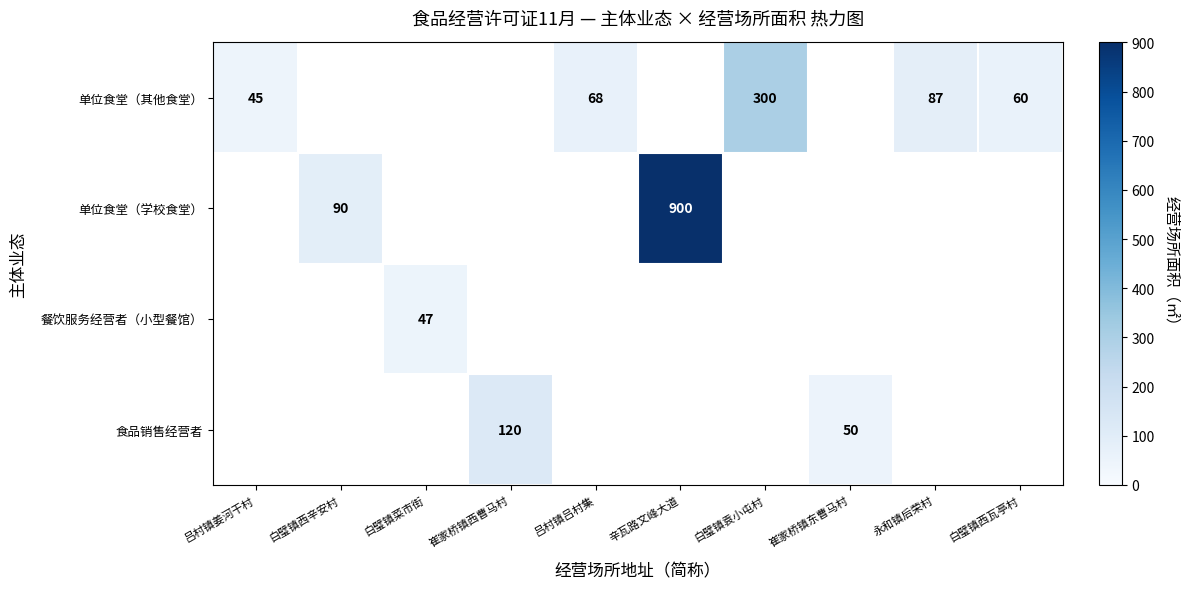

How many distinct data groups are displayed?

4